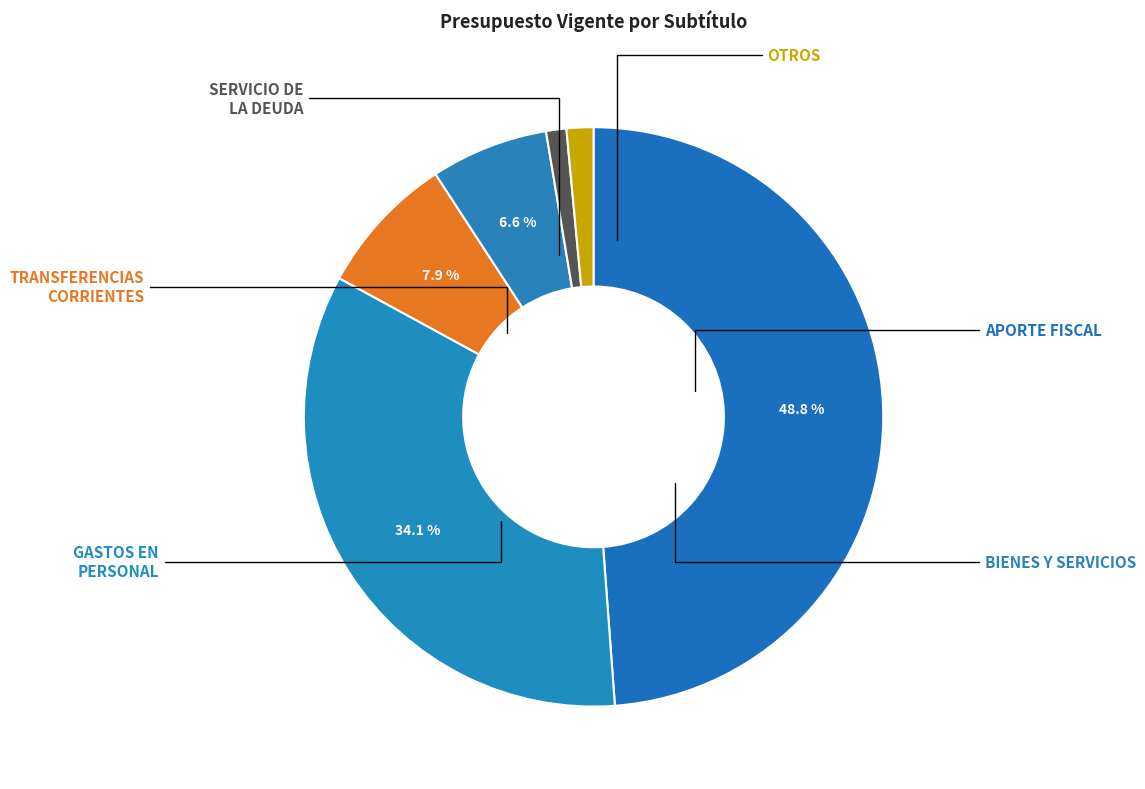

Count the number of slices in the pie.

6